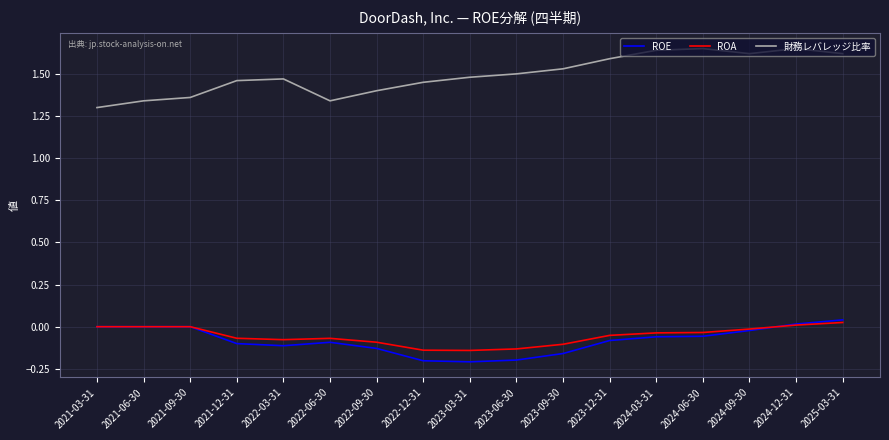

How many lines are shown in the chart?

3